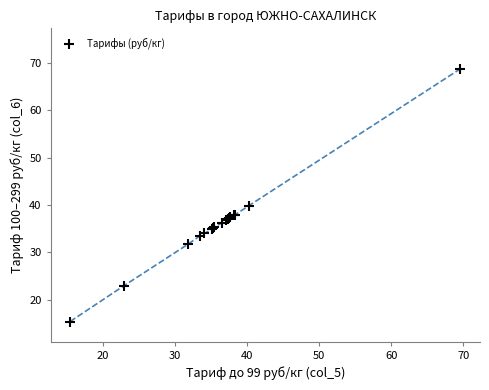

What Y value in the scatter plot is closest to 42?

39.9